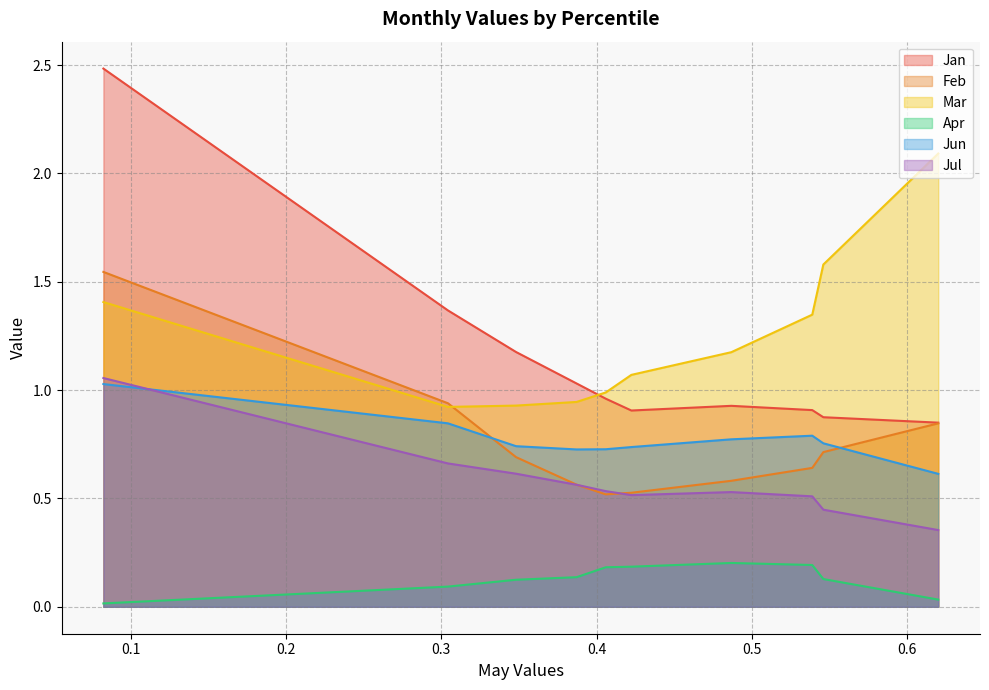

What are all the series names shown in the legend?

Jan, Feb, Mar, Apr, Jun, Jul